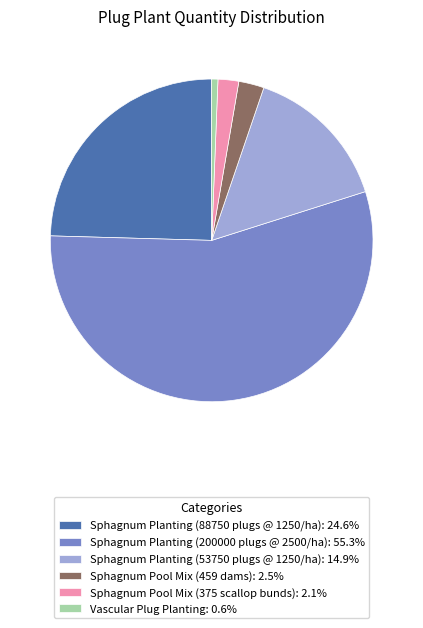

Does any single category account for the majority?

Yes